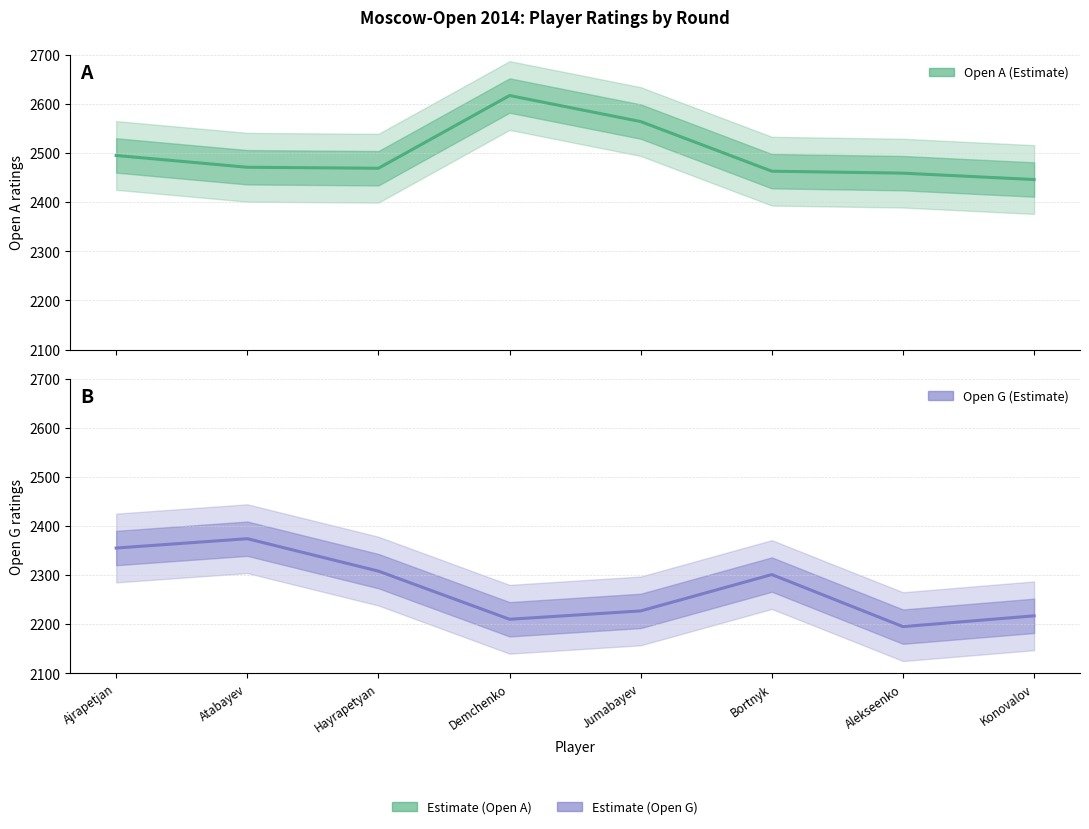

True or false: Open A (Estimate) and Open G (Estimate) cross at least once.

False